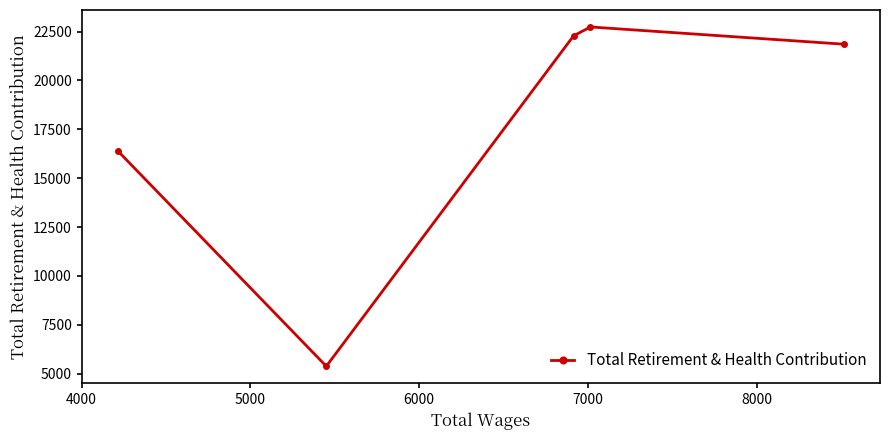

What is the difference between the maximum and minimum values?

17364